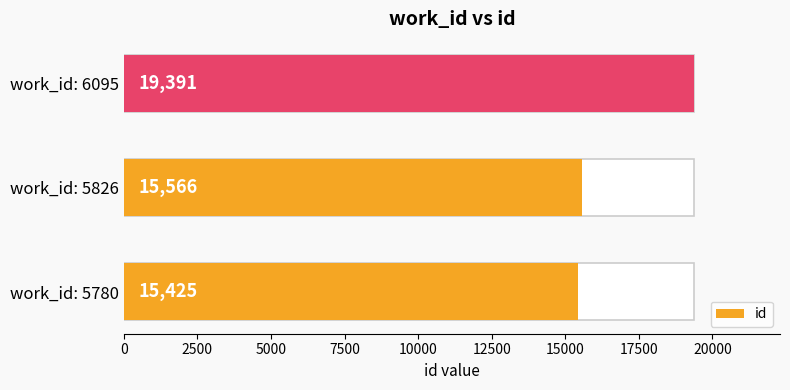

The chart shows a value of 15425 at work_id: 5780. True or false?

True